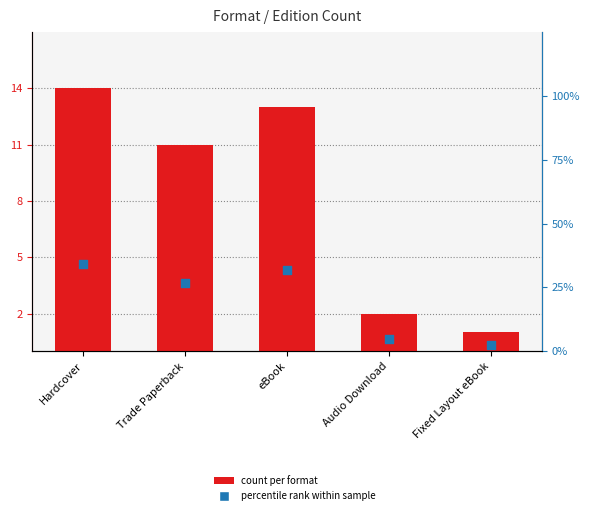

Which series has the widest spread of Y values?

percentile rank within sample